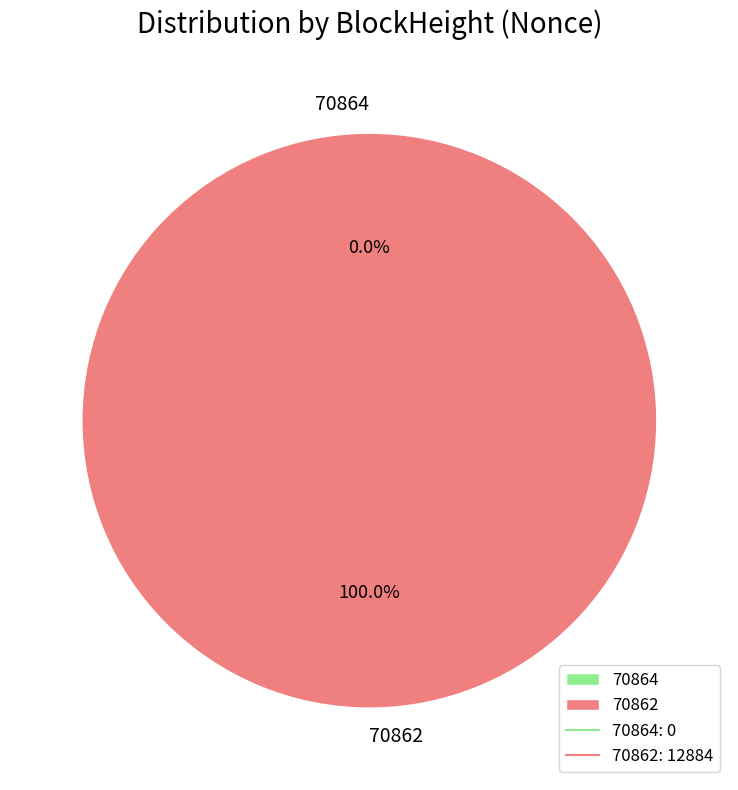

Is there a majority slice in this chart?

Yes